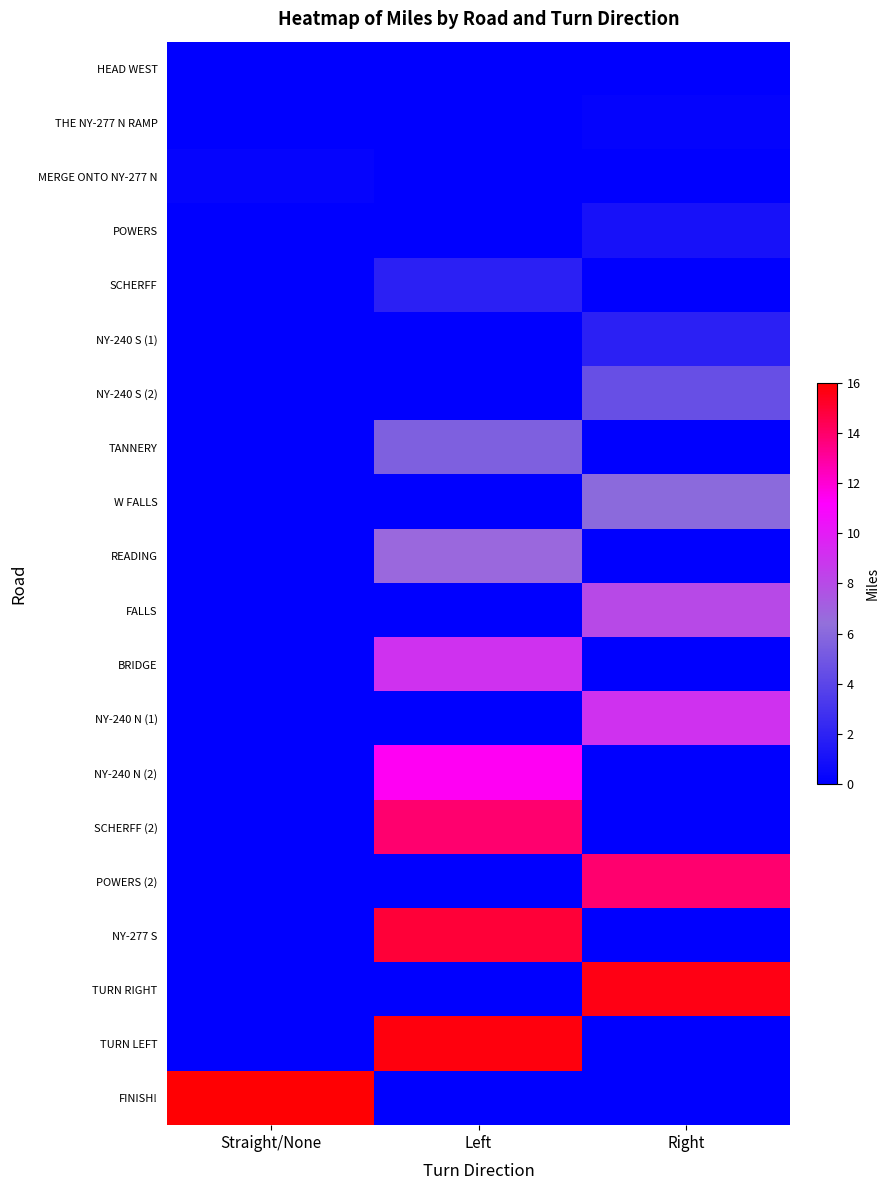

What is the maximum value shown in the chart?

15.9